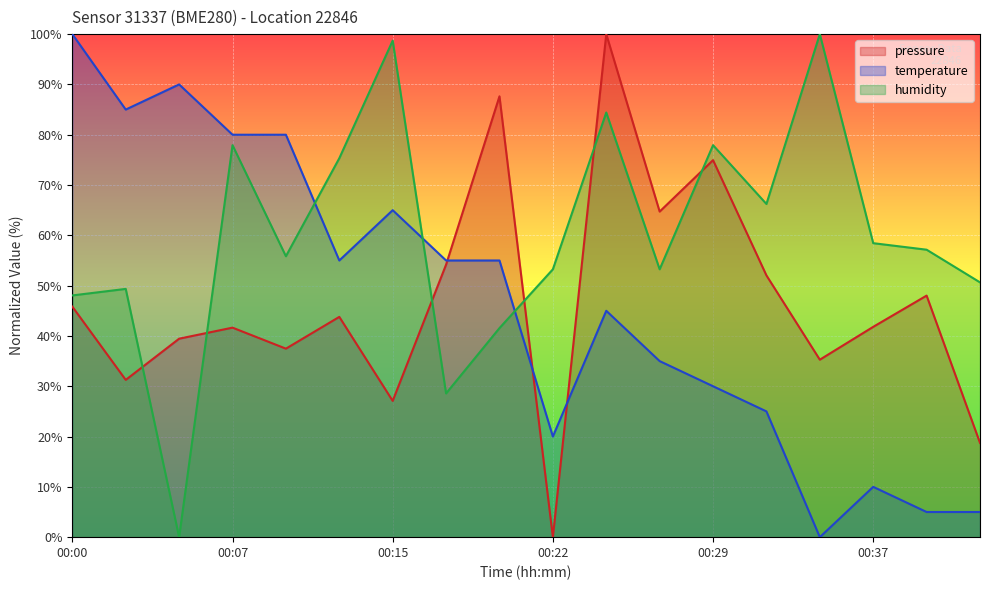

At how many categories does at least one series exceed 42?

18